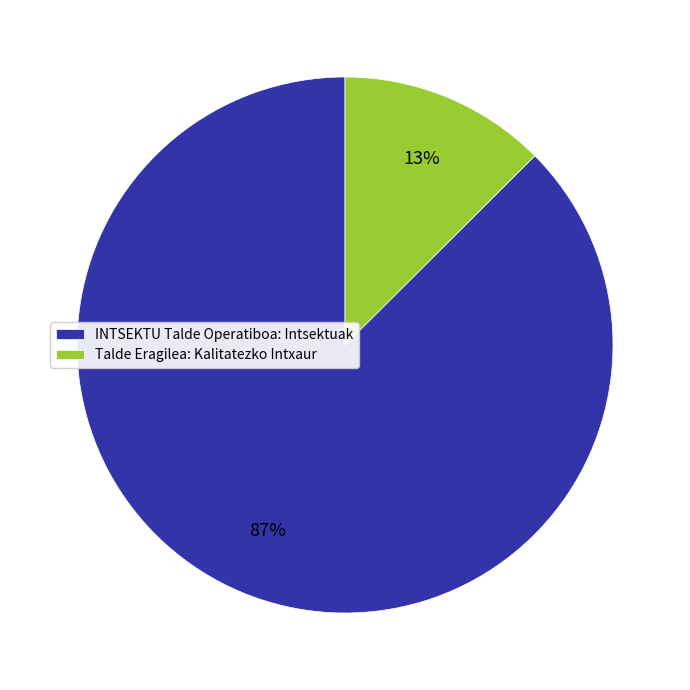

How many segments does this pie chart have?

2